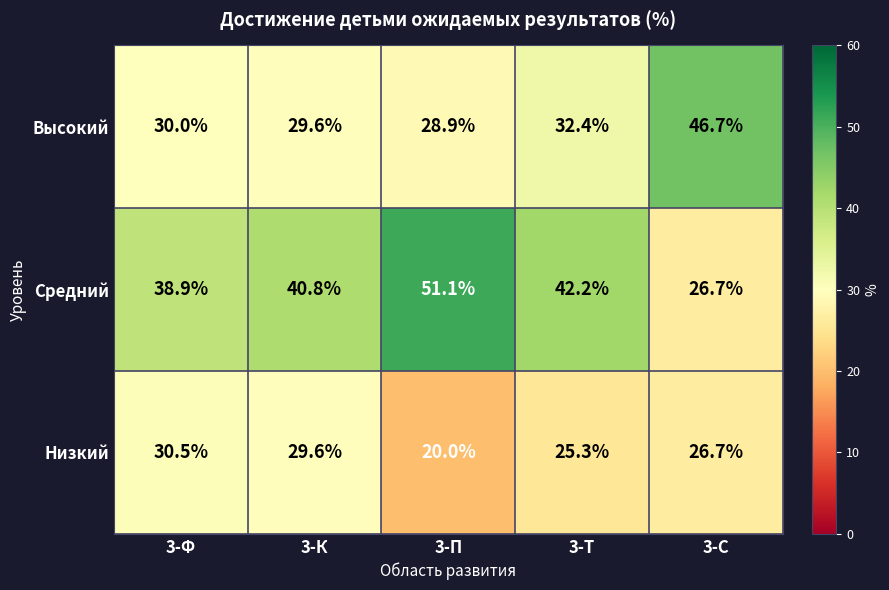

What is the total value across all series at 3-К?

100.0